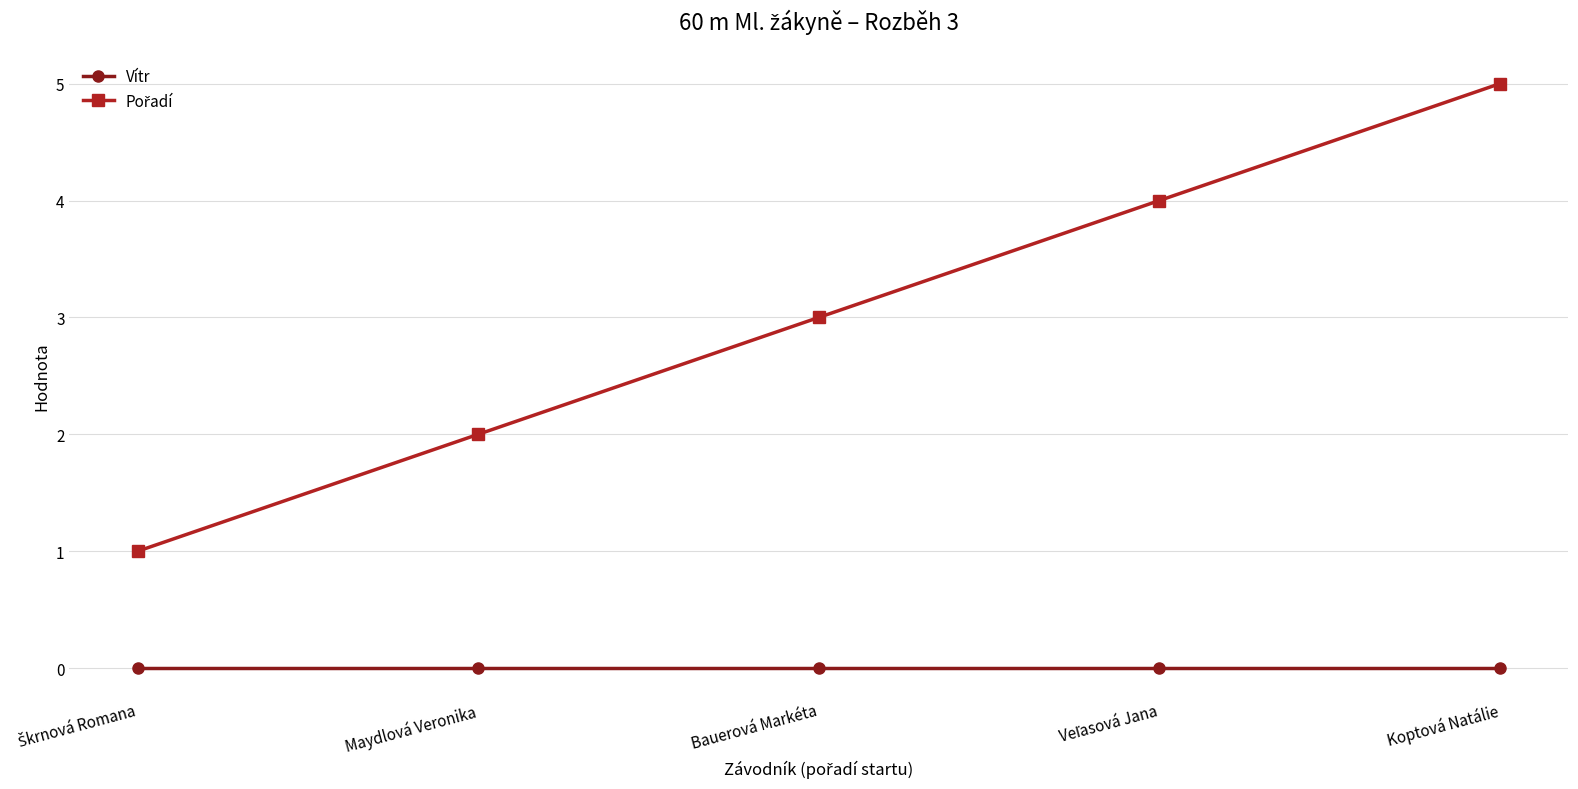

Which label corresponds to the largest value in the chart?

Koptová Natálie